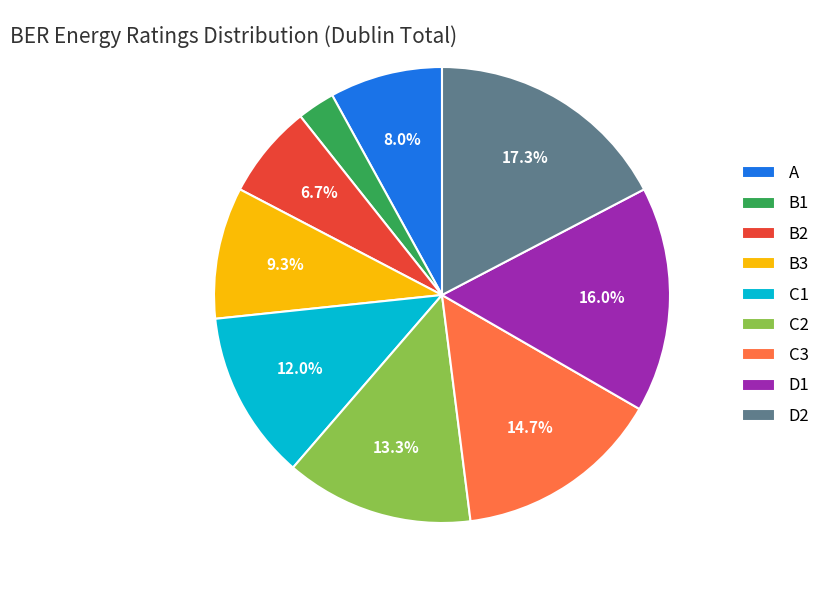

What percentage is the B2 slice, to the nearest percent?

7%